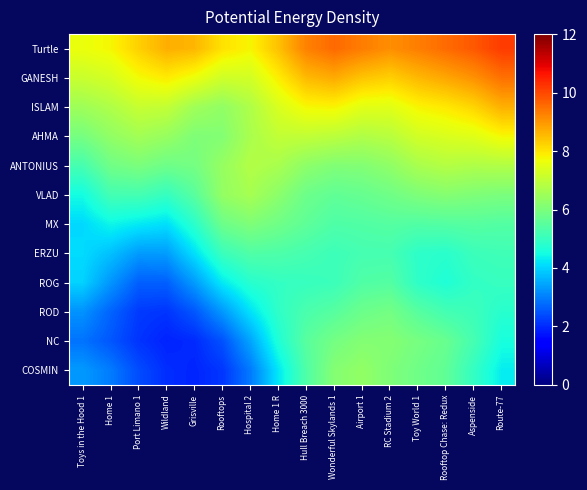

Count the number of data series in this chart.

12